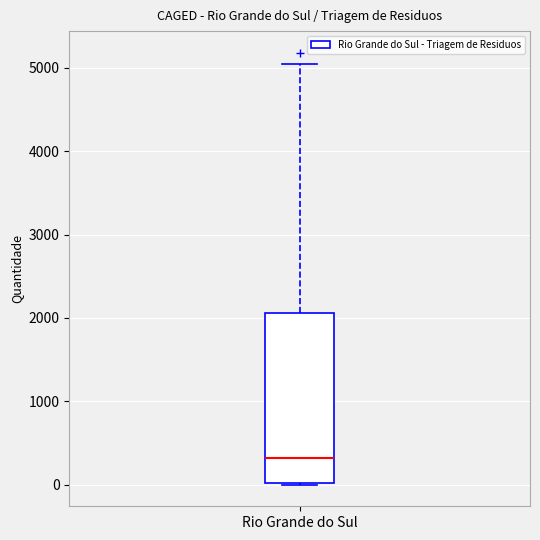

Where does the median line of the box for Rio Grande do Sul sit on the y-axis? The values are not printed on the chart, so give them approximately, as read against the axis.

300